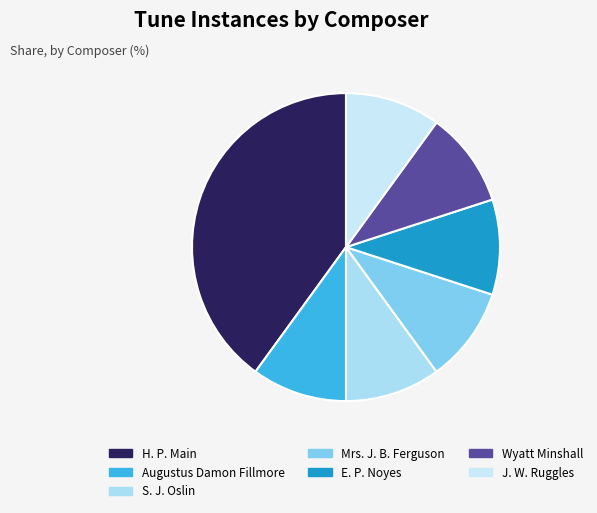

To the nearest percent, what is the combined percentage of Augustus Damon Fillmore and Mrs. J. B. Ferguson?

20%